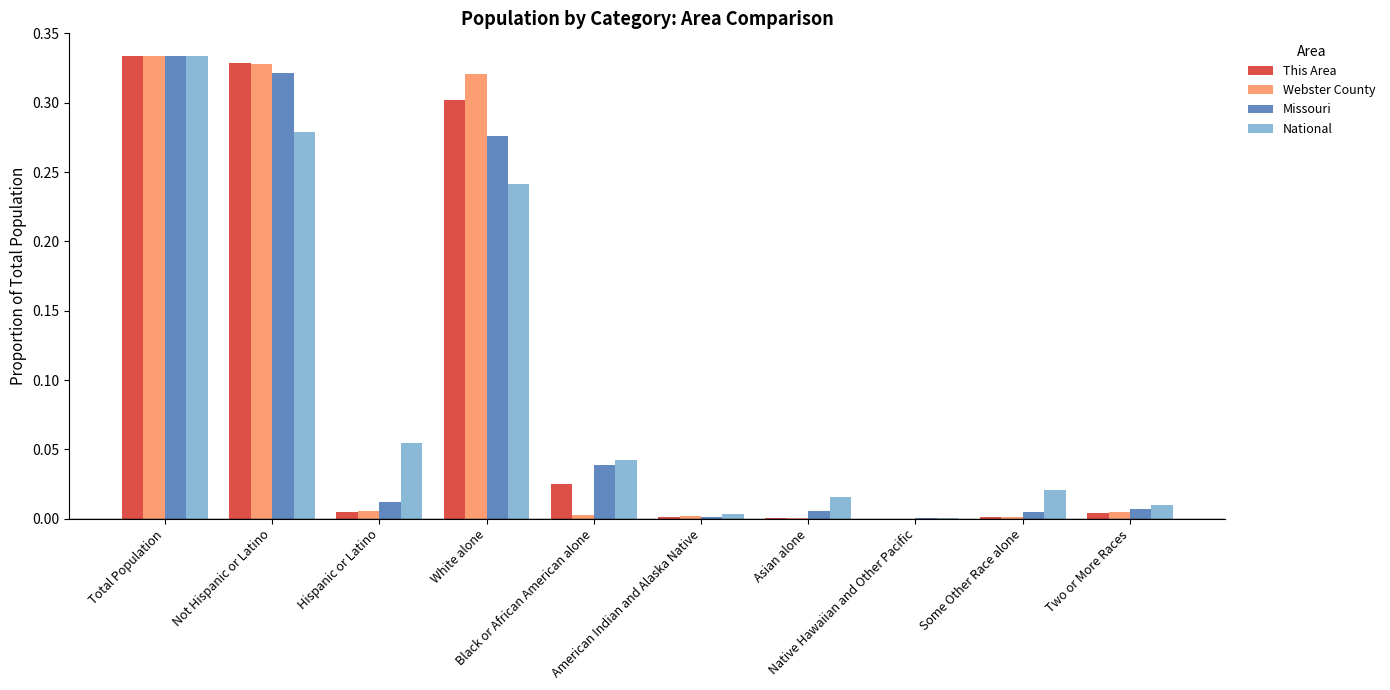

What is the sum of all This Area values?

1.0